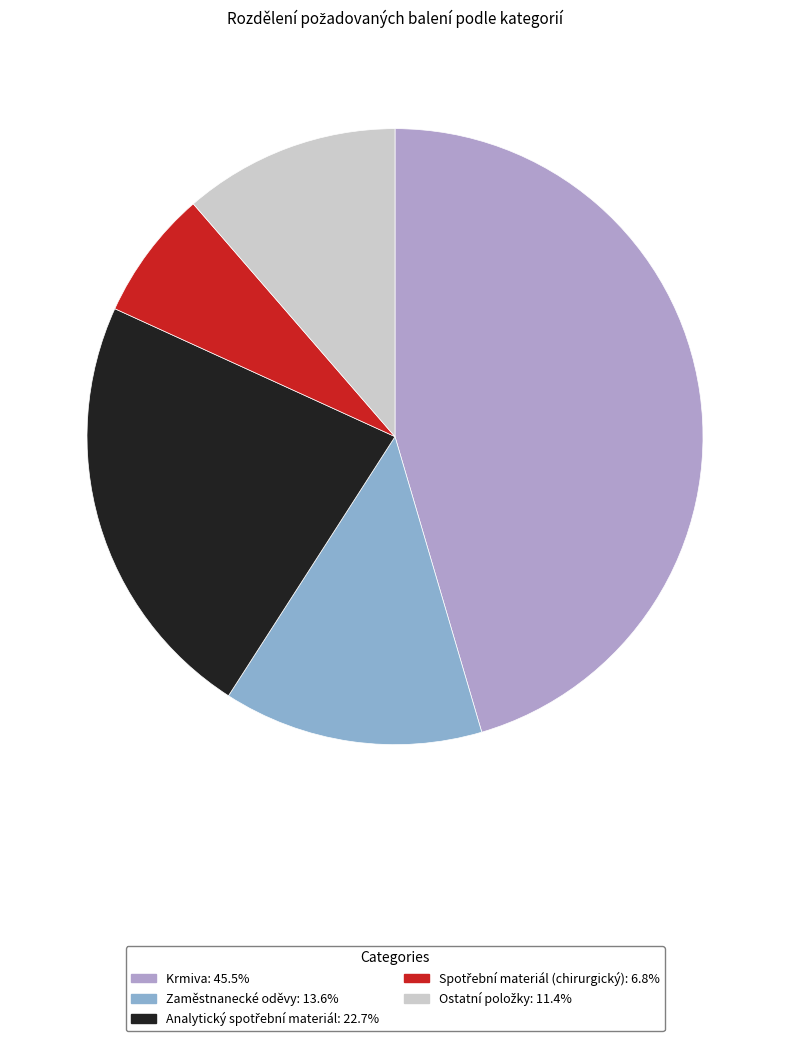

Does any single category account for the majority?

No